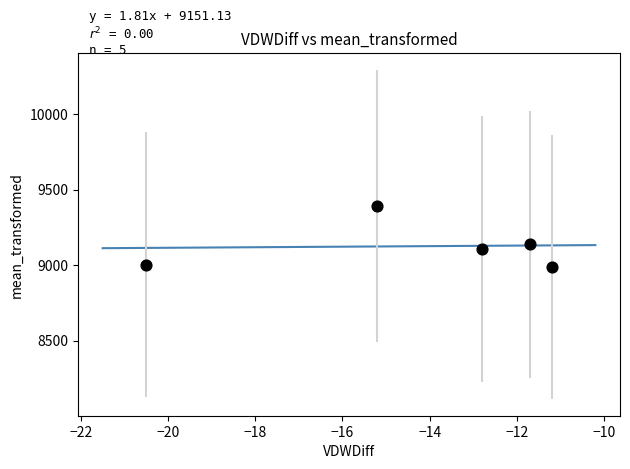

What Y value in the scatter plot is closest to 9189?

9138.2